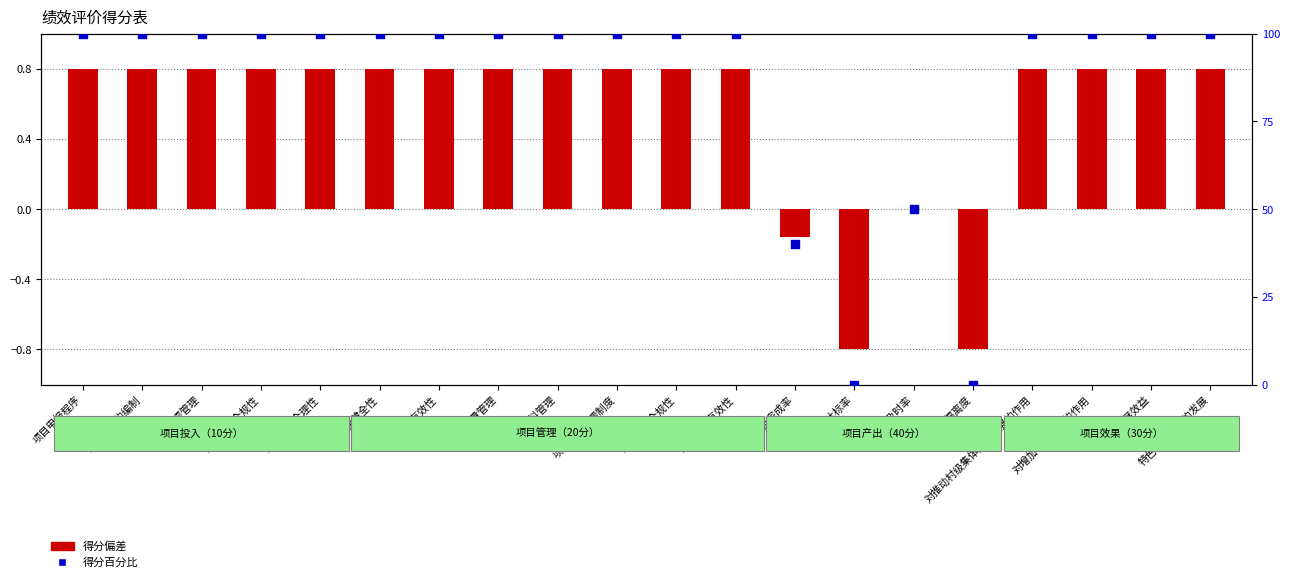

Between 资金使用合规性 and 财务监控有效性, which is larger?

资金使用合规性